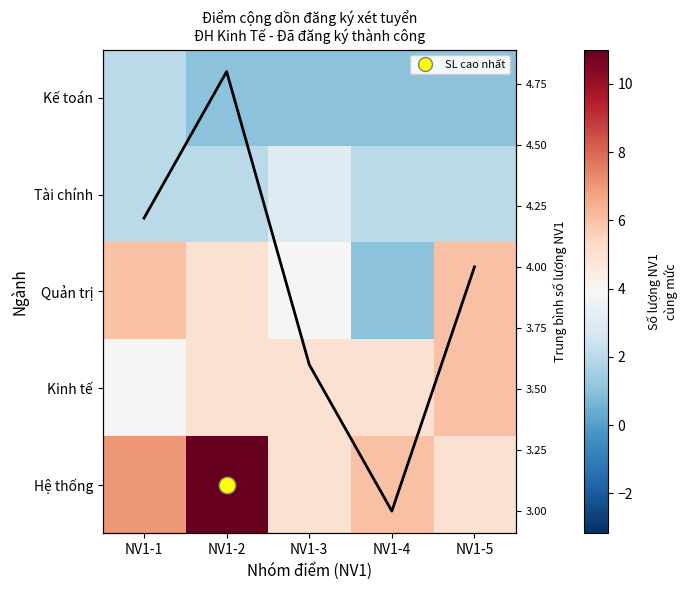

How many Trung bình SL NV1 values are between 3 and 4?

3